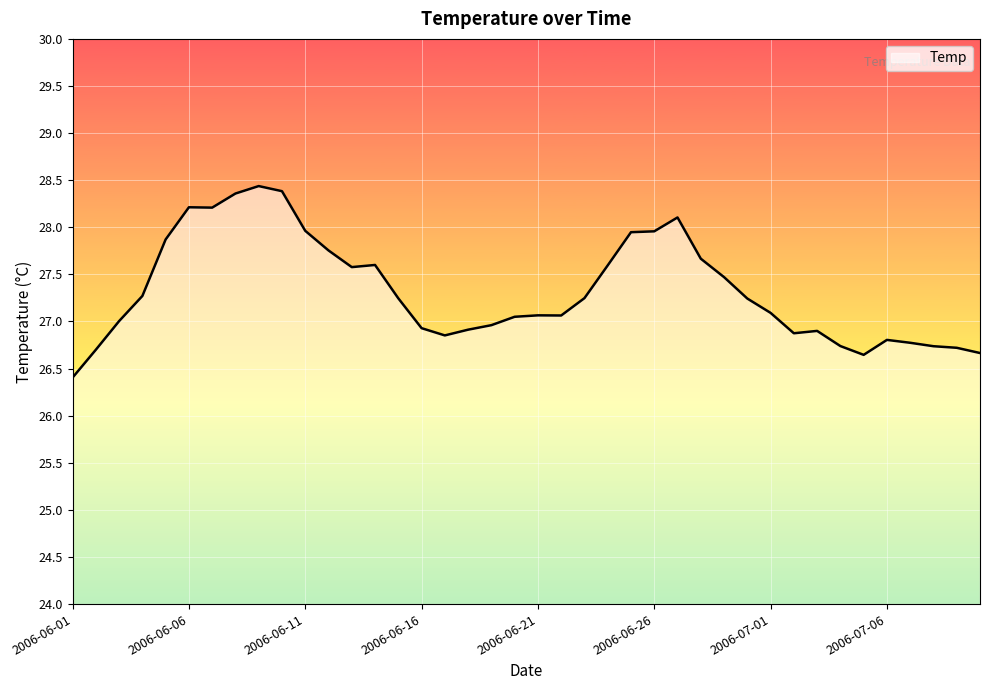

What is the smallest value displayed?

26.4